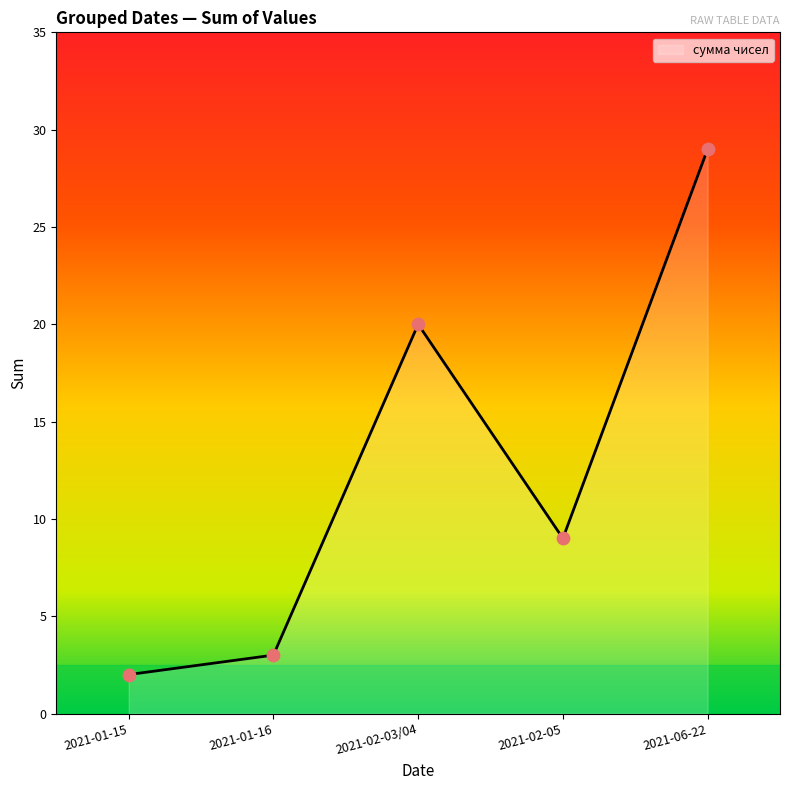

What is the ratio of the value at 2021-02-03/04 to the value at 2021-01-16?

6.7